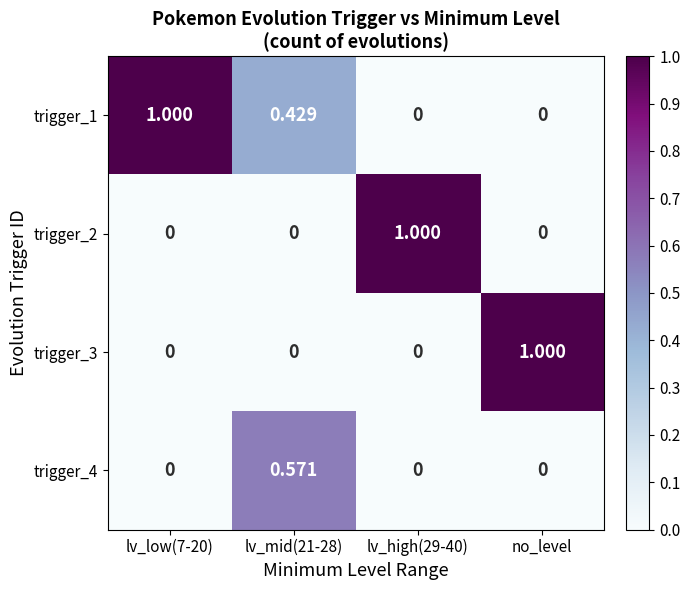

Is the value of trigger_1 at no_level greater than the value of trigger_2 at lv_high(29-40)?

No